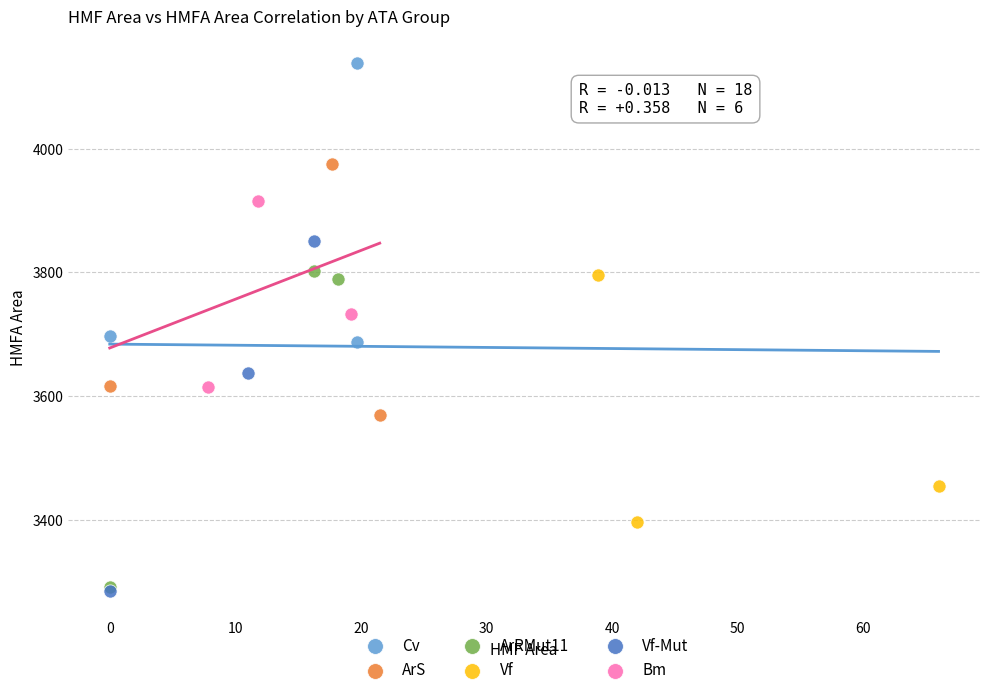

Which series has the widest spread of Y values?

Vf-Mut